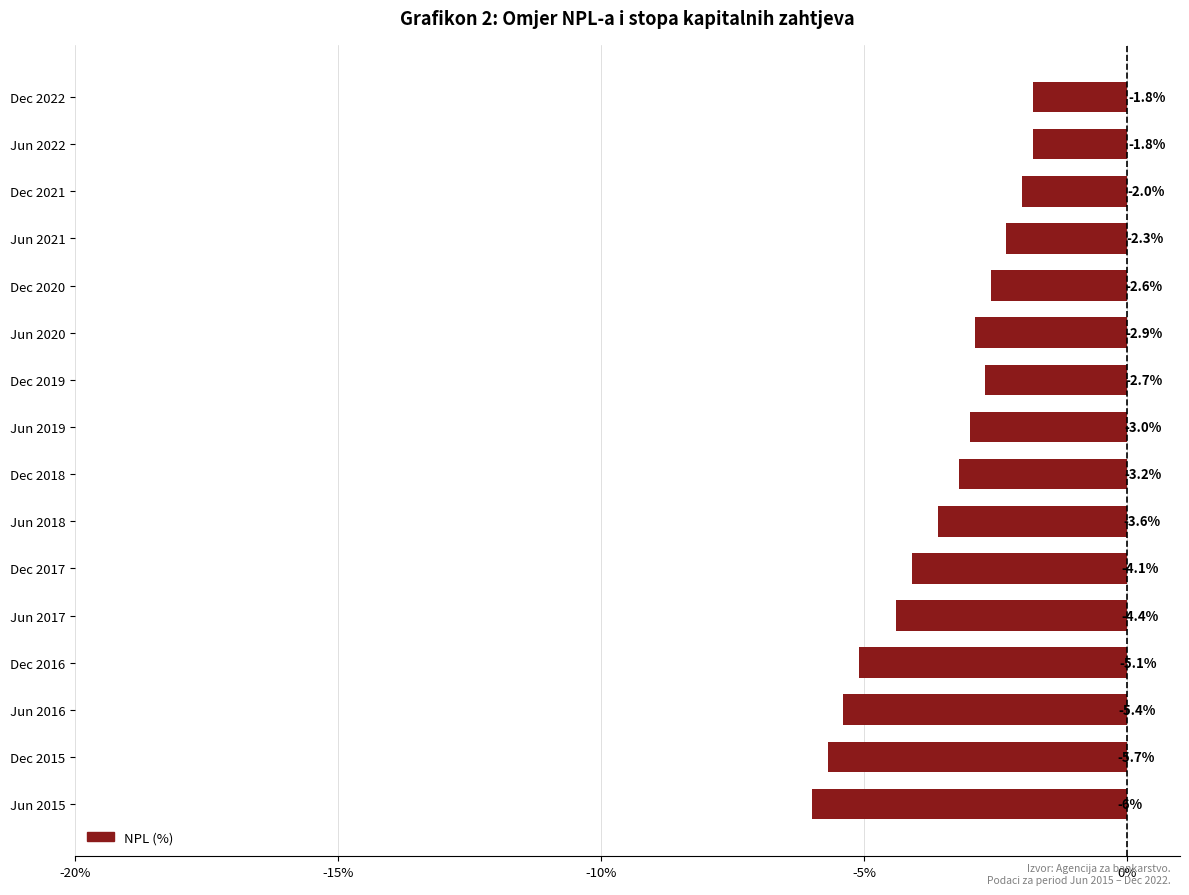

The value at Jun 2017 is -6.7. True or false?

False